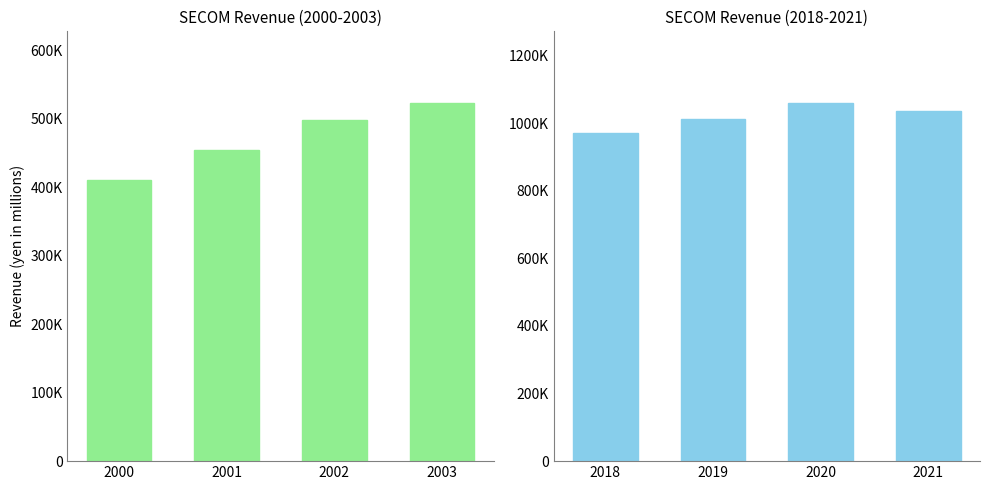

Which series has the largest range (max minus min)?

Revenue (2000-2003)